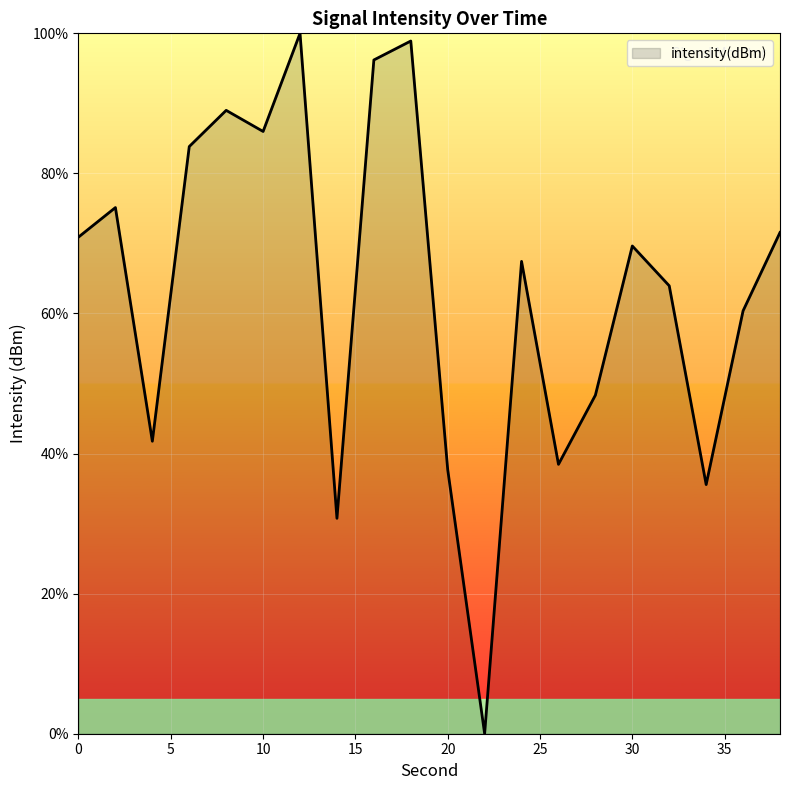

Reading right to left, list all the values displayed in this chart.

71.6	60.4	35.6	64.0	69.6	48.3	38.5	67.4	0.0	37.7	98.9	96.2	30.8	100.0	86.0	89.0	83.8	41.8	75.1	70.9